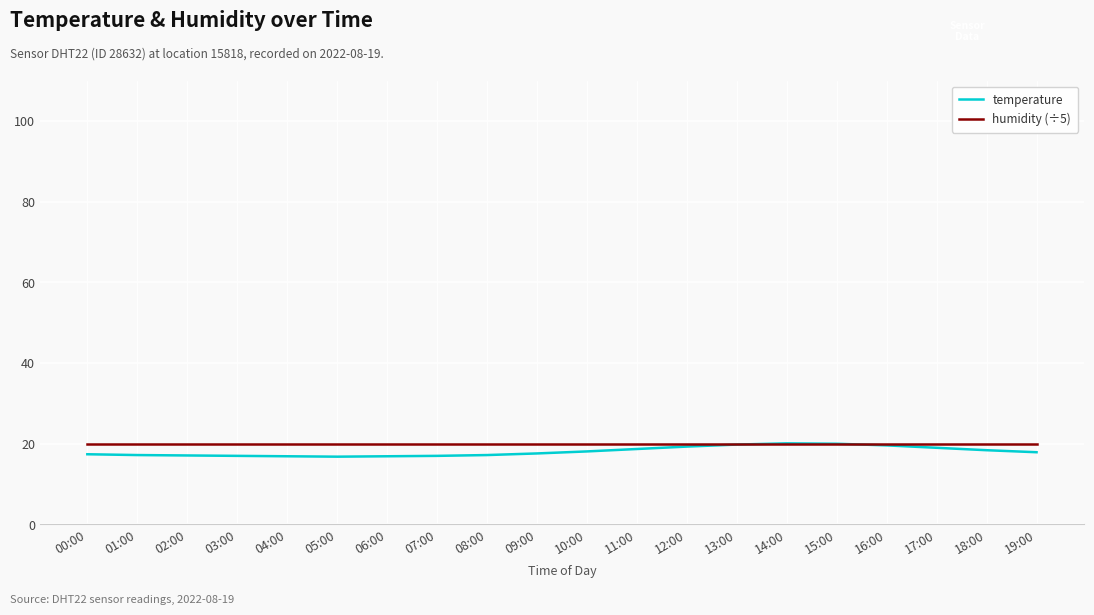

What is the sum of all humidity (÷5) values?

399.6